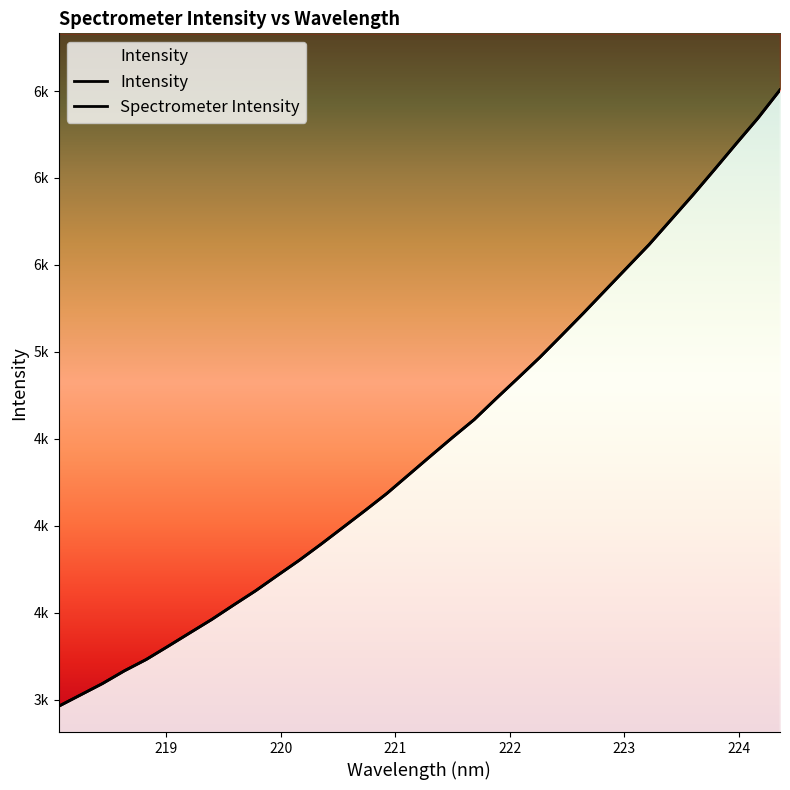

The value of Intensity at 218 is 664.5. True or false?

False